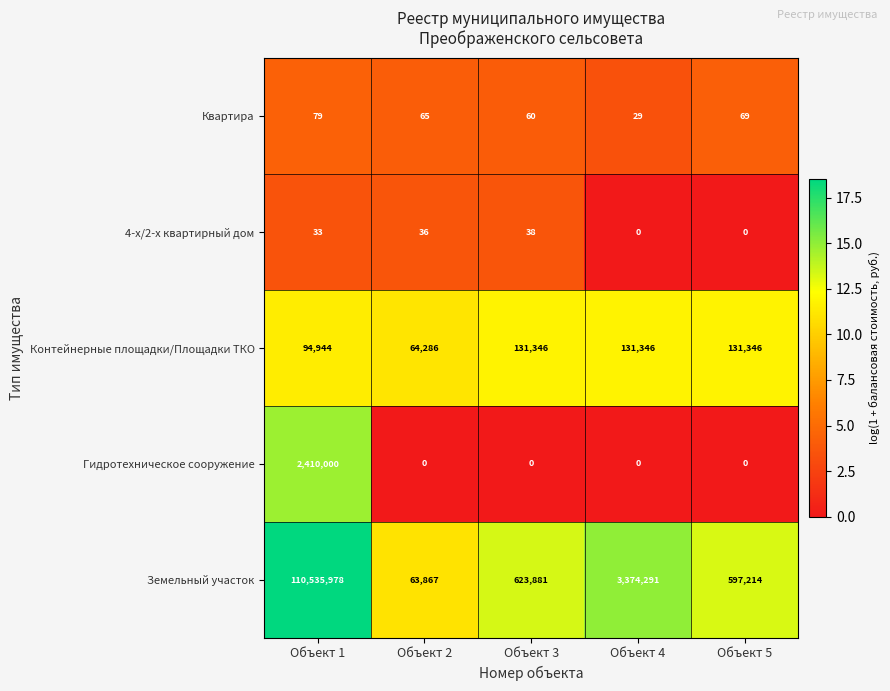

Which series has the largest range (max minus min)?

Земельный участок